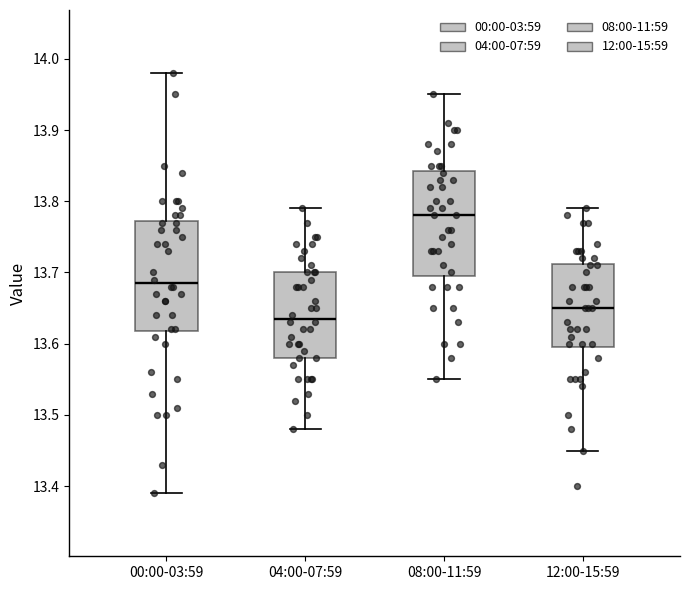

Where does the upper whisker of the box for 00:00-03:59 end on the y-axis? The values are not printed on the chart, so give them approximately, as read against the axis.

13.98